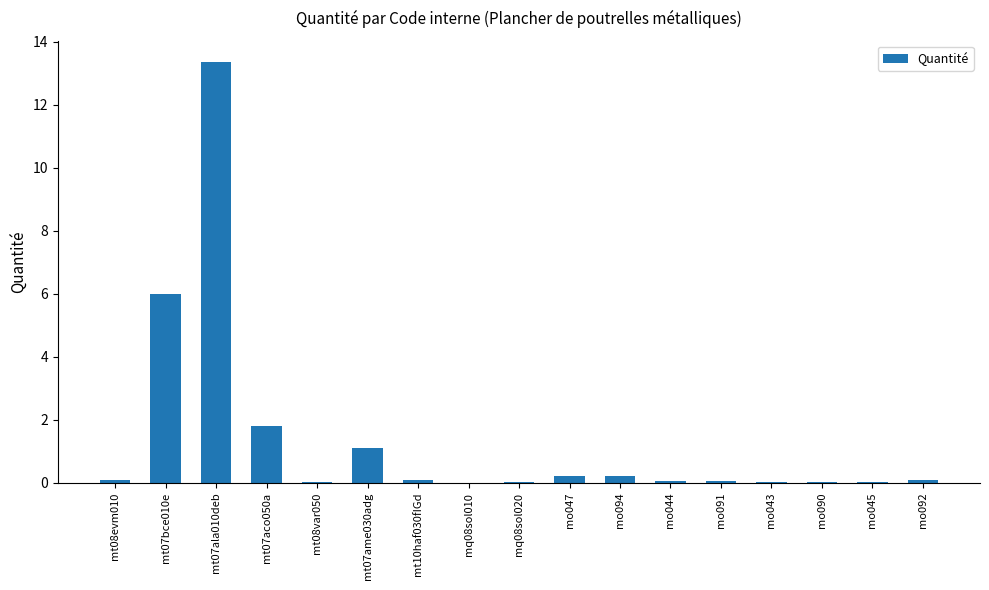

What is the approximate value at mt07bce010e?

6.0